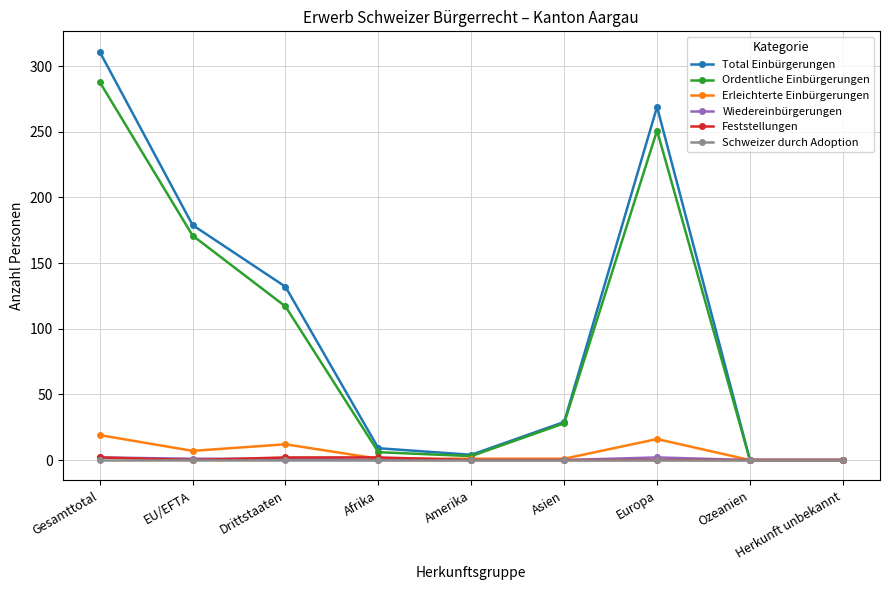

At which category is the sum across all series the highest?

Gesamttotal